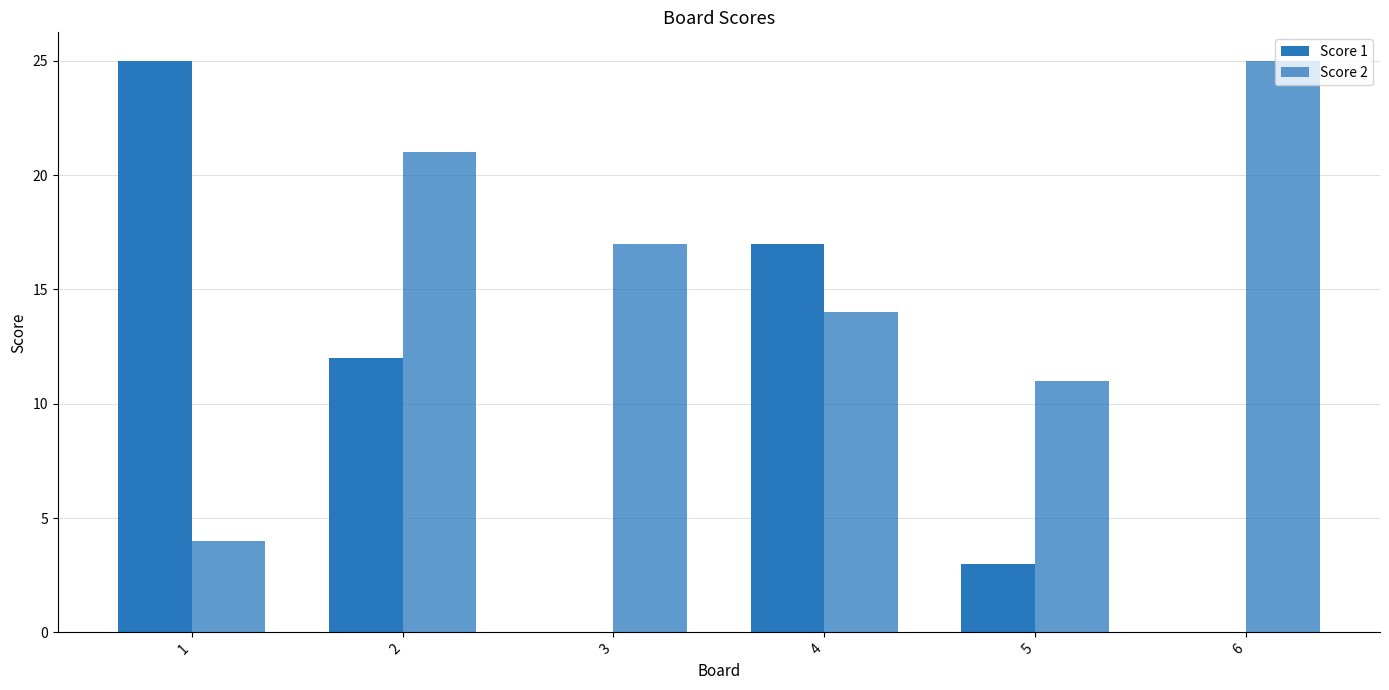

Where does the Score 2 series first go above 17?

2